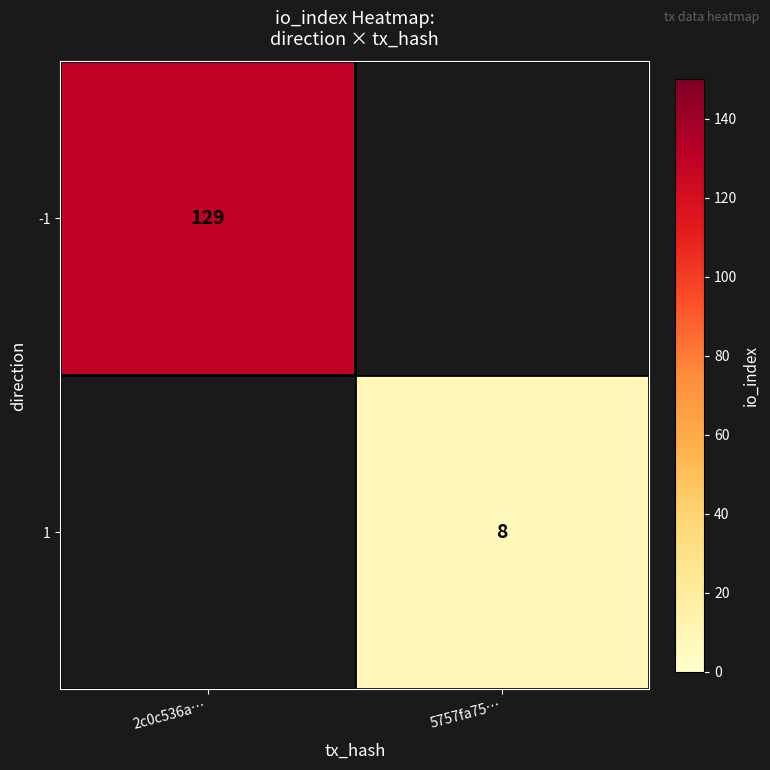

The value of -1 at 2c0c536a… is 129. True or false?

True